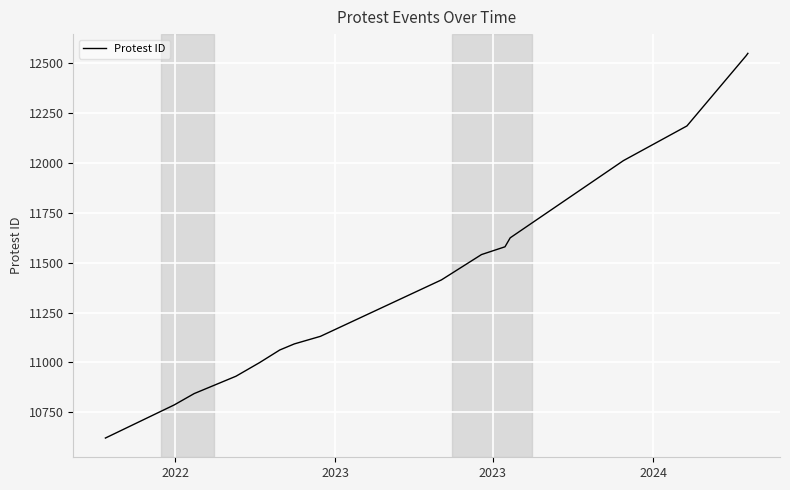

What is the difference between the second highest and second lowest values?

1751